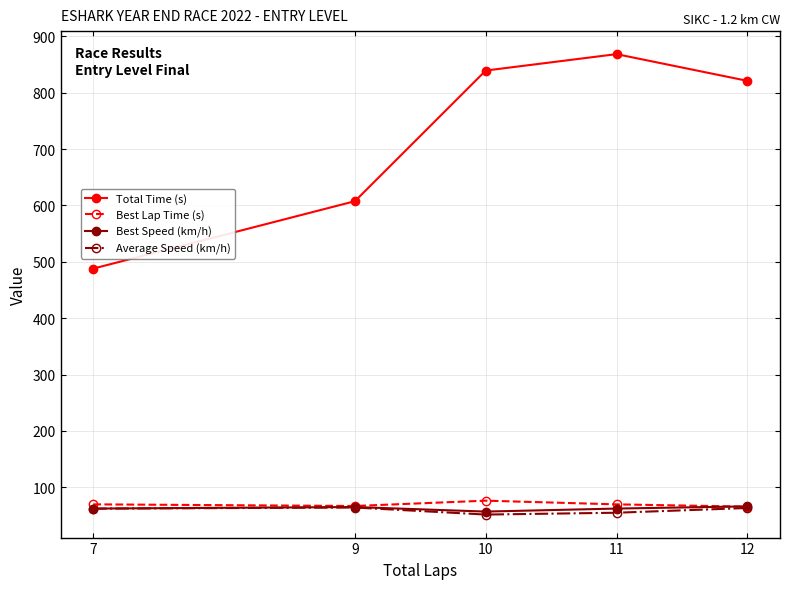

True or false: Total Time (s) and Best Lap Time (s) cross at least once.

False